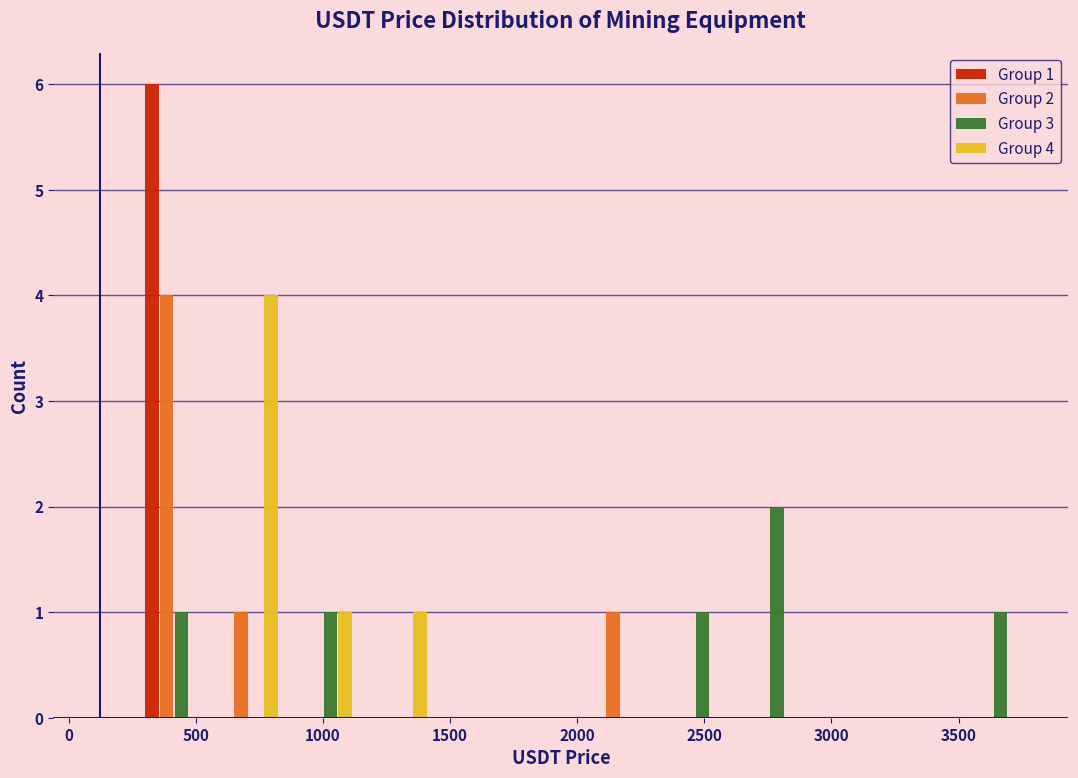

In the Group 1 series, which range on the x-axis has the tallest bar?

250 to 550